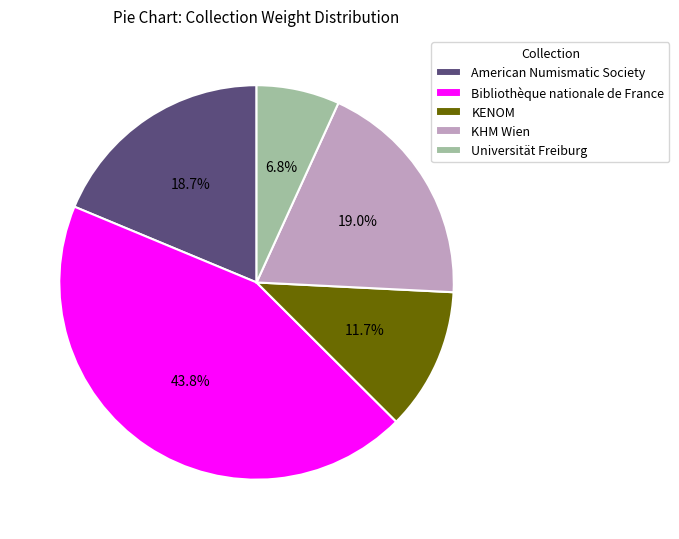

Is there any slice that represents more than half of the pie?

No